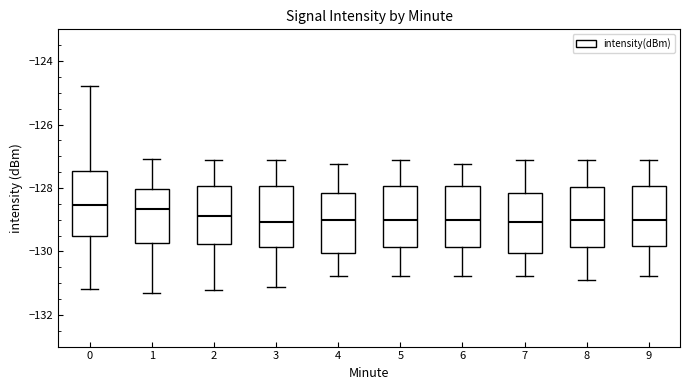

Where is the lower edge of the box at x = 1 on the y-axis? The values are not printed on the chart, so give them approximately, as read against the axis.

-129.8